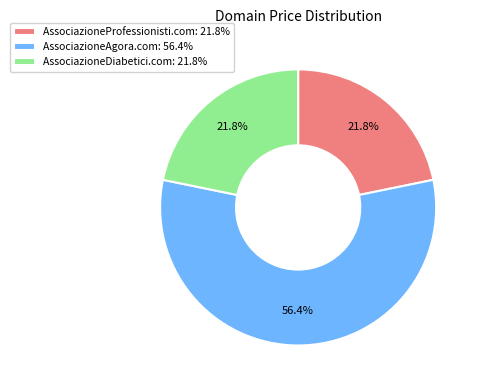

Does AssociazioneProfessionisti.com: 21.8% account for over 50% of the chart?

No